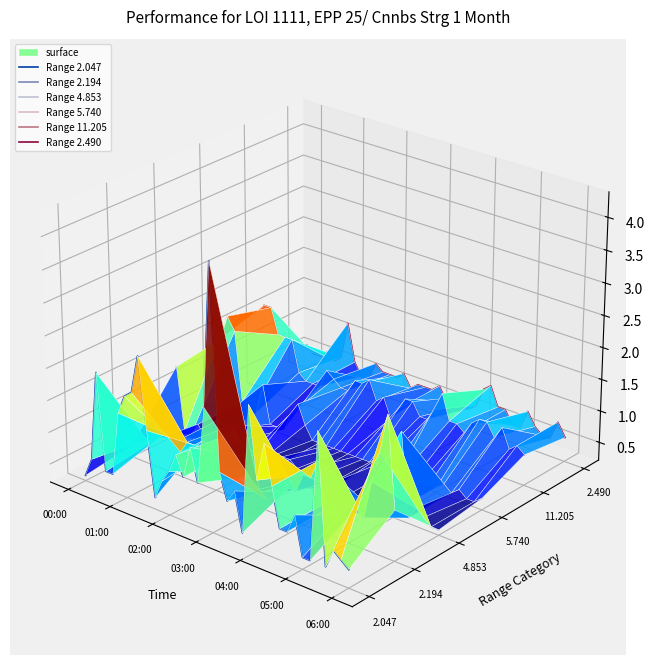

How many series are shown in this chart?

6